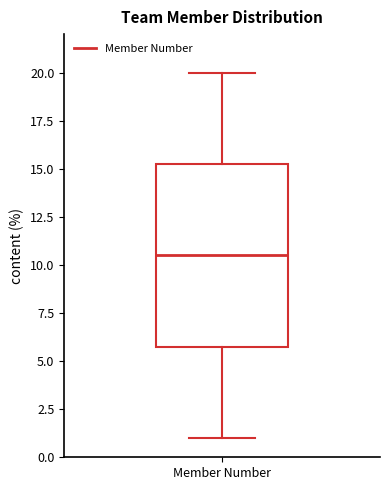

Where does the lower whisker of the box for Member Number end on the y-axis? The values are not printed on the chart, so give them approximately, as read against the axis.

1.0